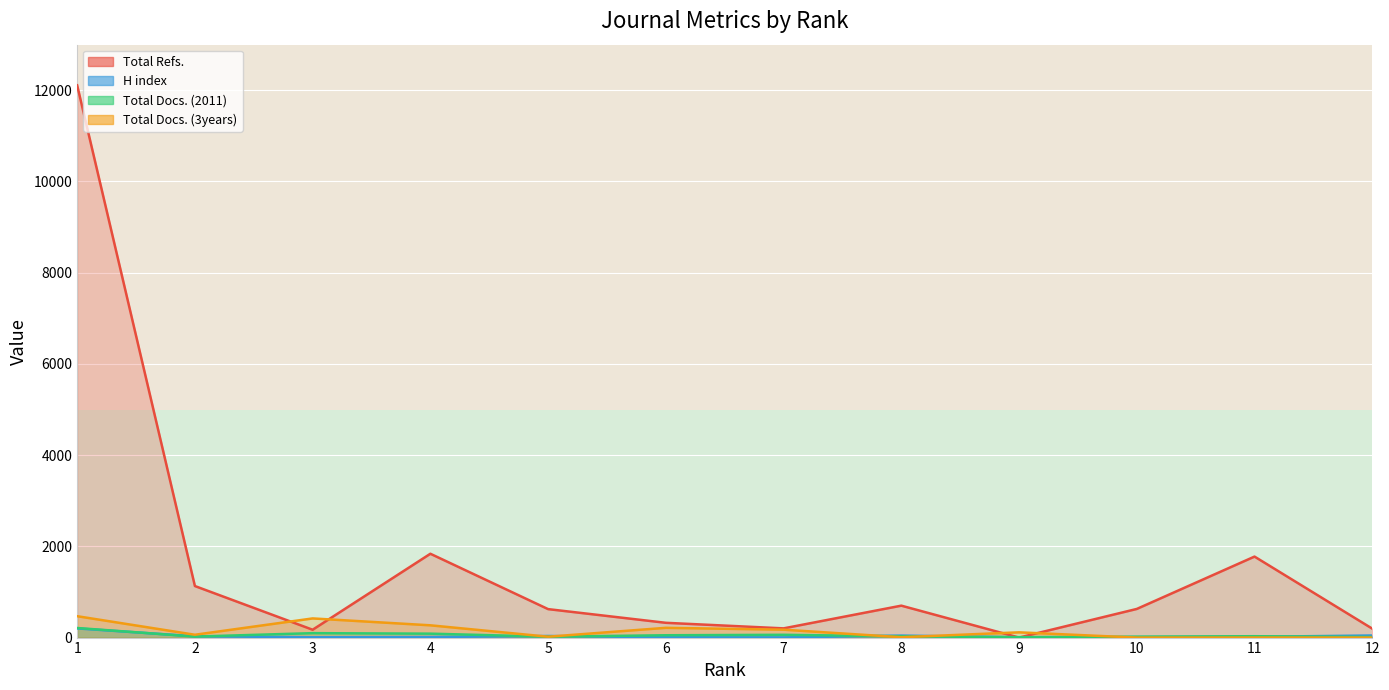

In Total Docs. (3years), how many points are higher than both neighbors (excluding endpoints)?

3